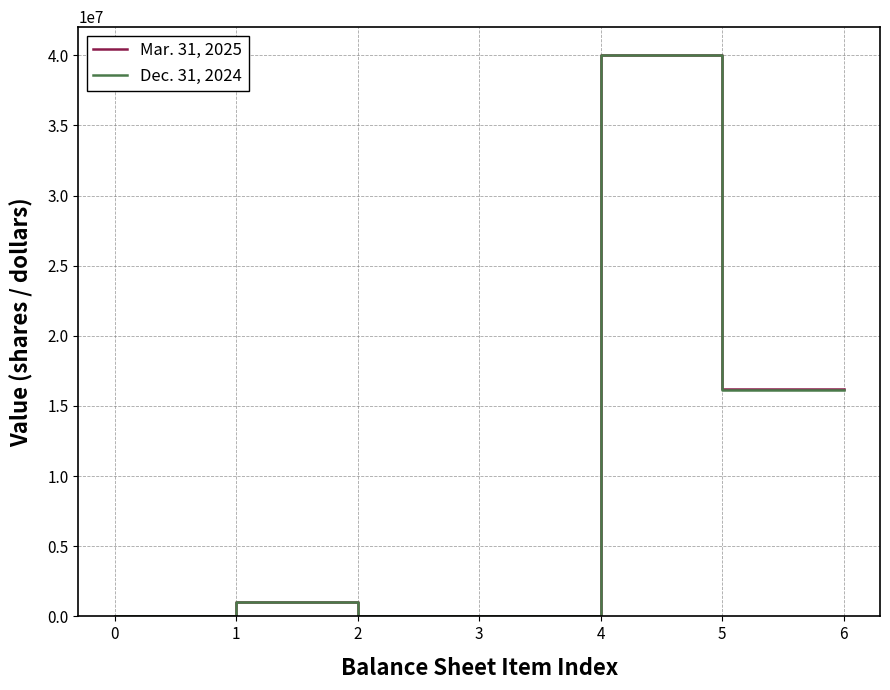

Which series changed the most between 1 and 5?

Mar. 31, 2025